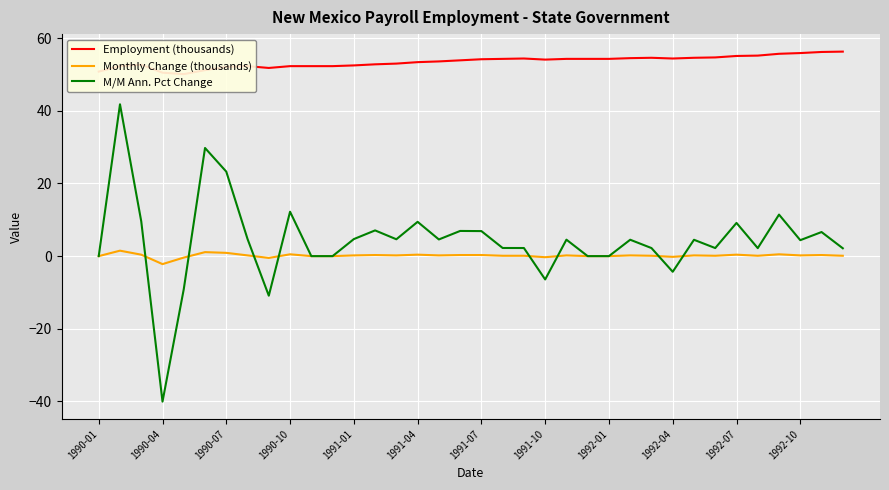

What is the sum of all Monthly Change (thousands) values?

5.5